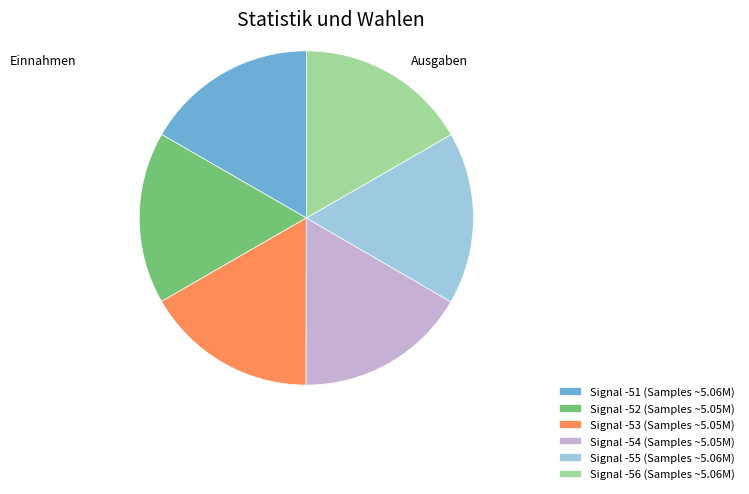

How many segments does this pie chart have?

6